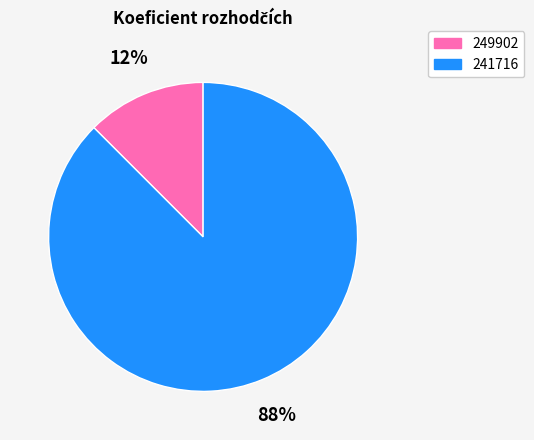

Rank the categories by value from lowest to highest.

249902, 241716